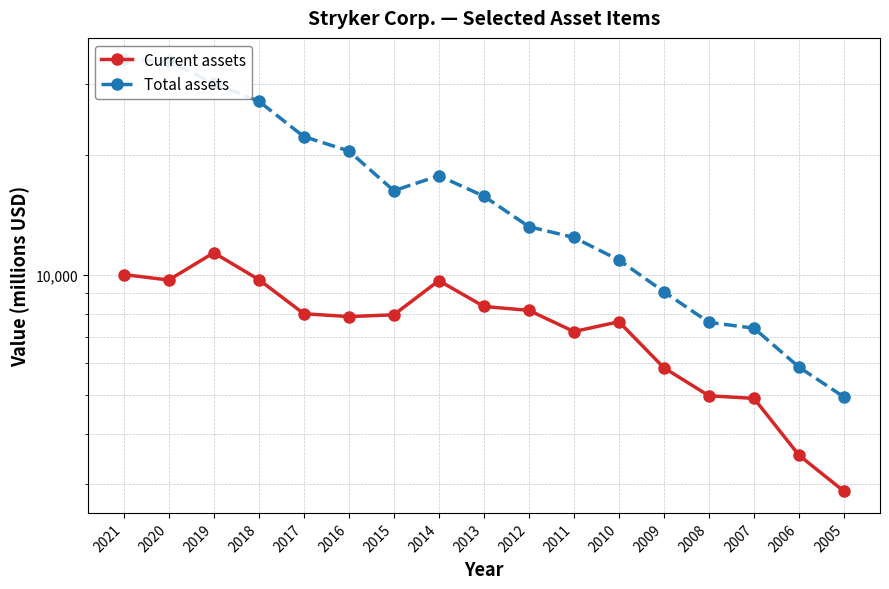

What value does the Total assets series have at 2005?

4944